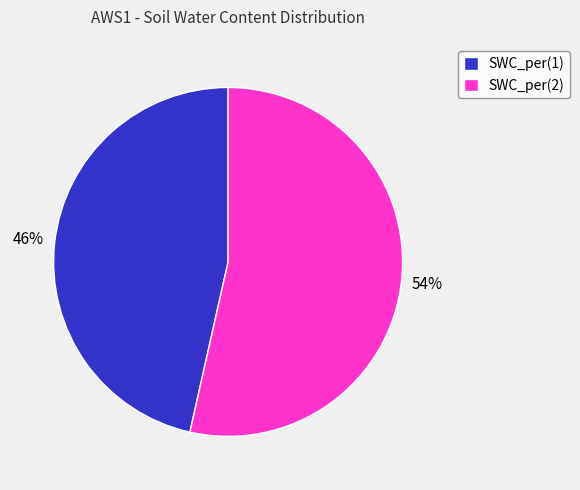

To the nearest percent, what is the combined percentage of SWC_per(2) and SWC_per(1)?

100%